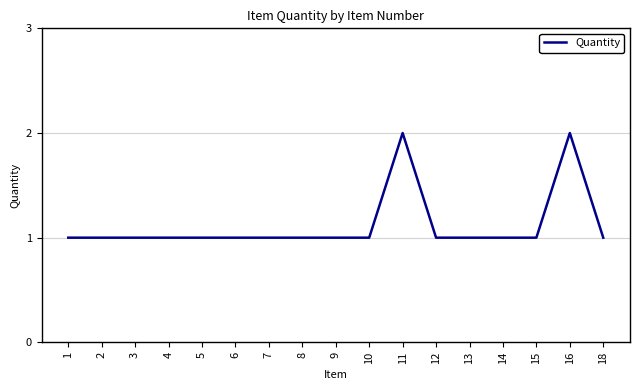

True or false: the data shows 1 at 4.

True